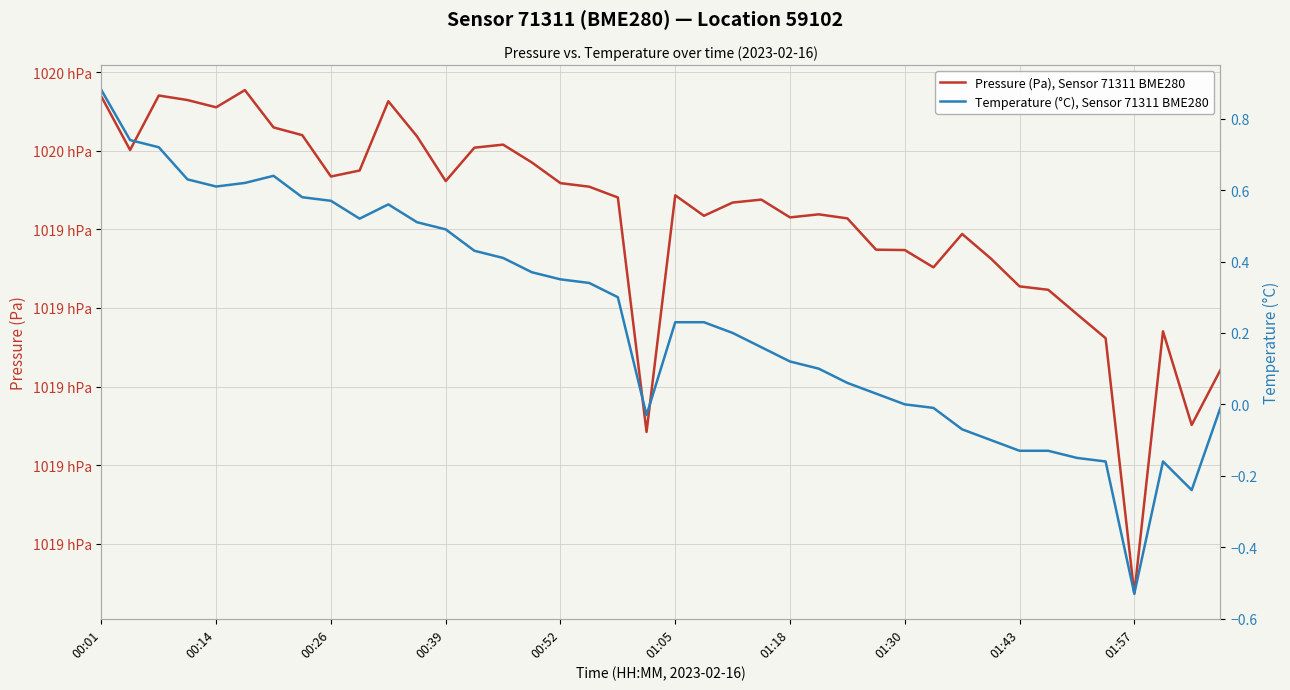

Which series changed the most between 11 and 36?

Pressure (Pa), Sensor 71311 BME280